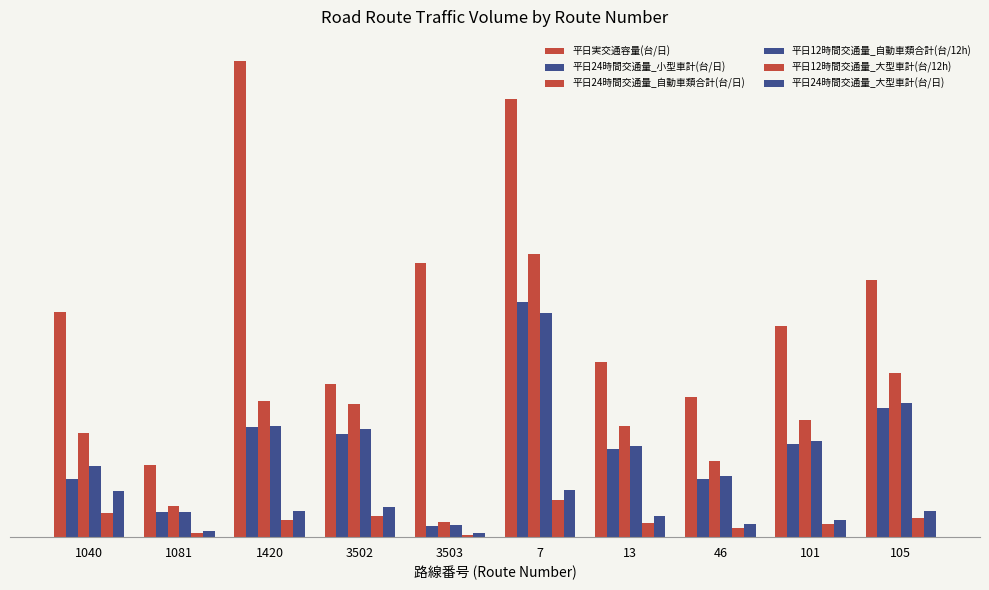

What is the sum of the 平日24時間交通量_大型車計(台/日) values at 101 and 1040?

5440